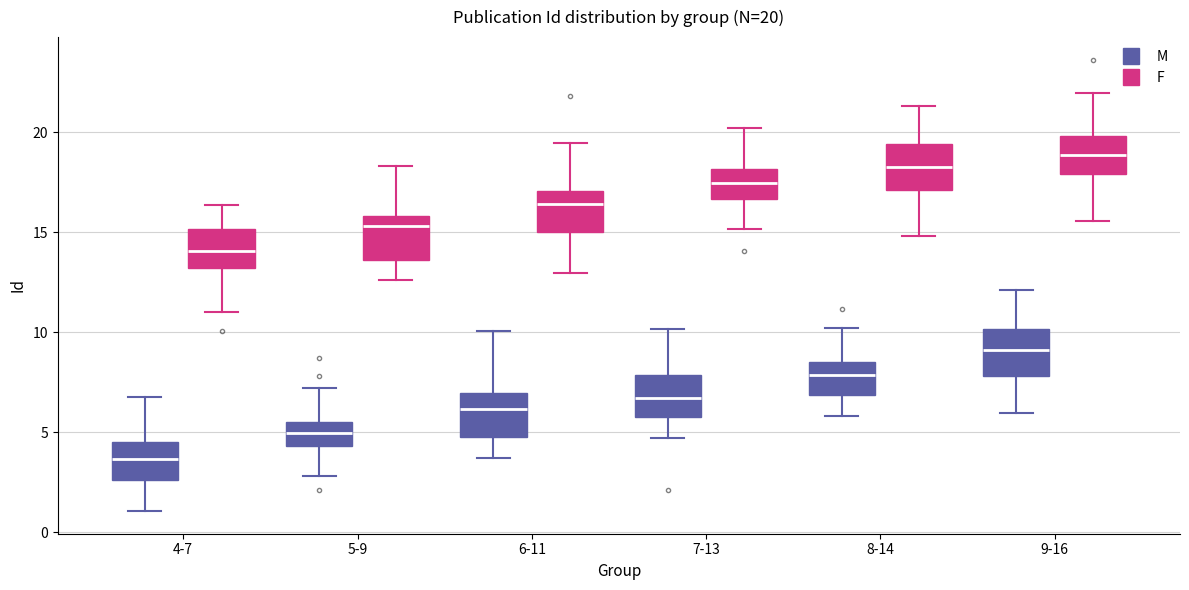

Which box has the highest median line?

9-16 (F)